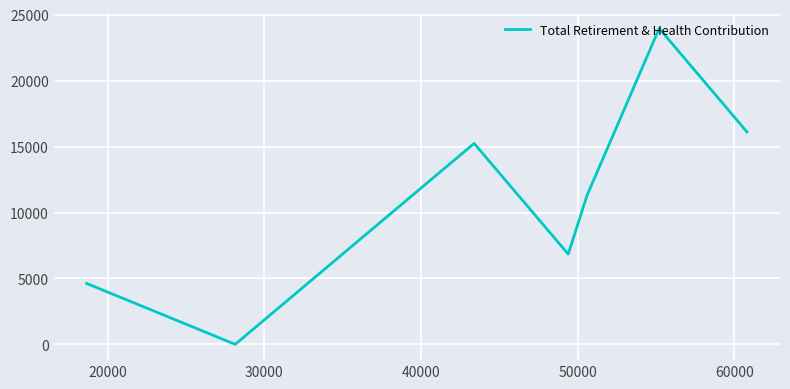

How many lines are shown in the chart?

1